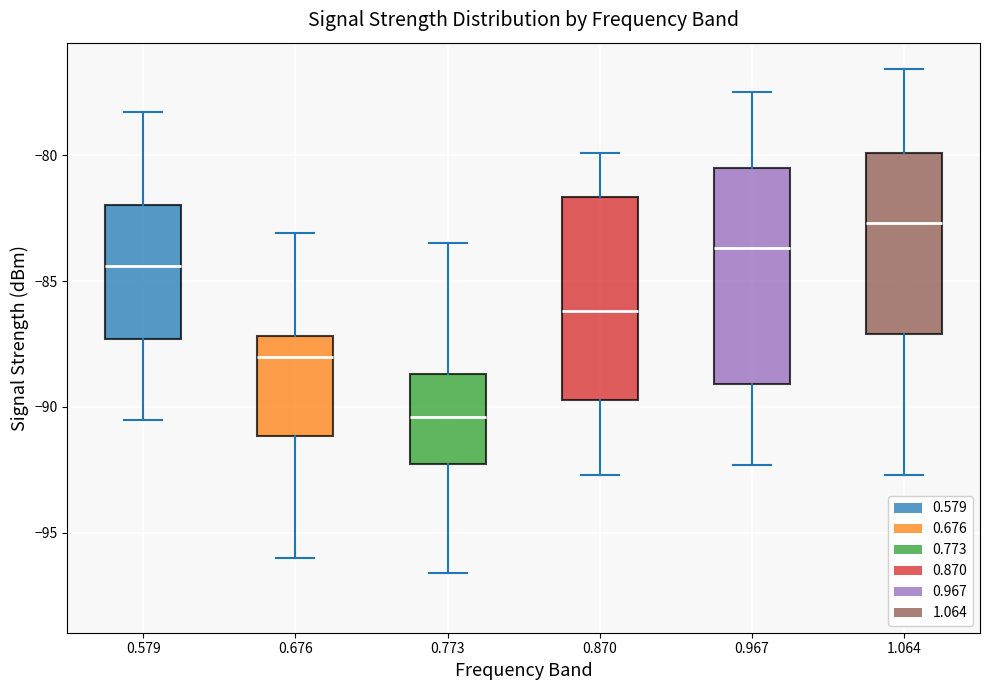

Reading left to right, read every box against the y-axis: the position of its median line, the range the box covers, and the ends of its whiskers. The values are not printed on the chart, so give them approximately, as read against the axis.

0.579: median -84.5, box -87.5 to -82.0, whiskers -90.5 to -78.5
0.676: median -88.0, box -91.0 to -87.0, whiskers -96.0 to -83.0
0.773: median -90.5, box -92.5 to -88.5, whiskers -96.5 to -83.5
0.870: median -86.0, box -89.5 to -81.5, whiskers -92.5 to -80.0
0.967: median -83.5, box -89.0 to -80.5, whiskers -92.5 to -77.5
1.064: median -82.5, box -87.0 to -80.0, whiskers -92.5 to -76.5